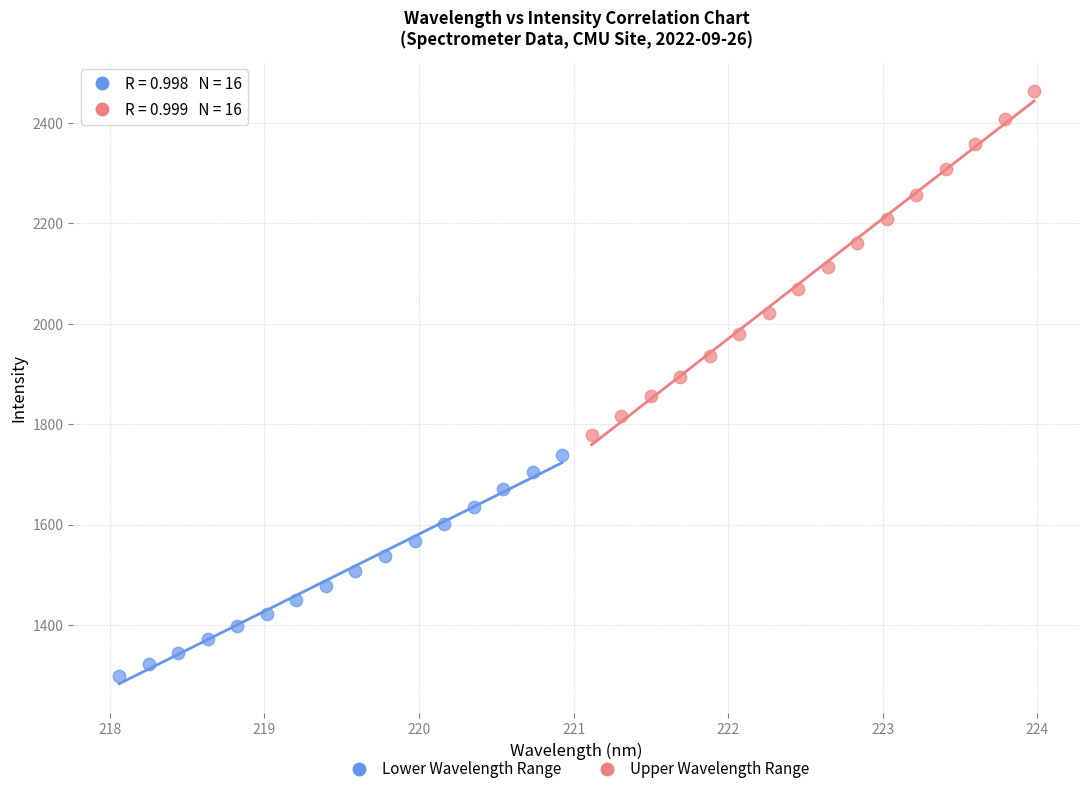

Which series reaches the maximum Y coordinate?

Upper Wavelength Range